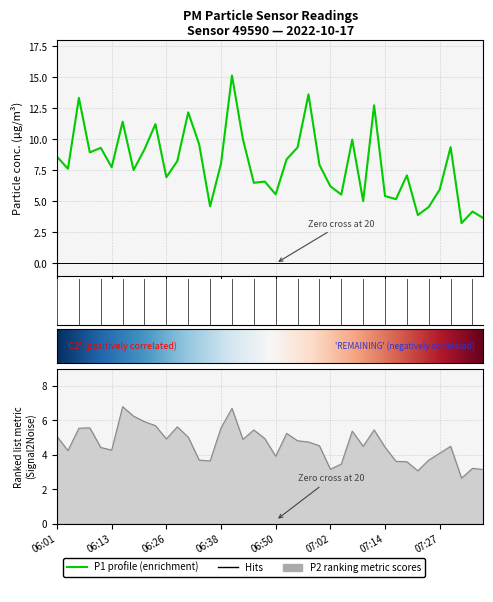

Read the P2 value at 07:19.

3.6